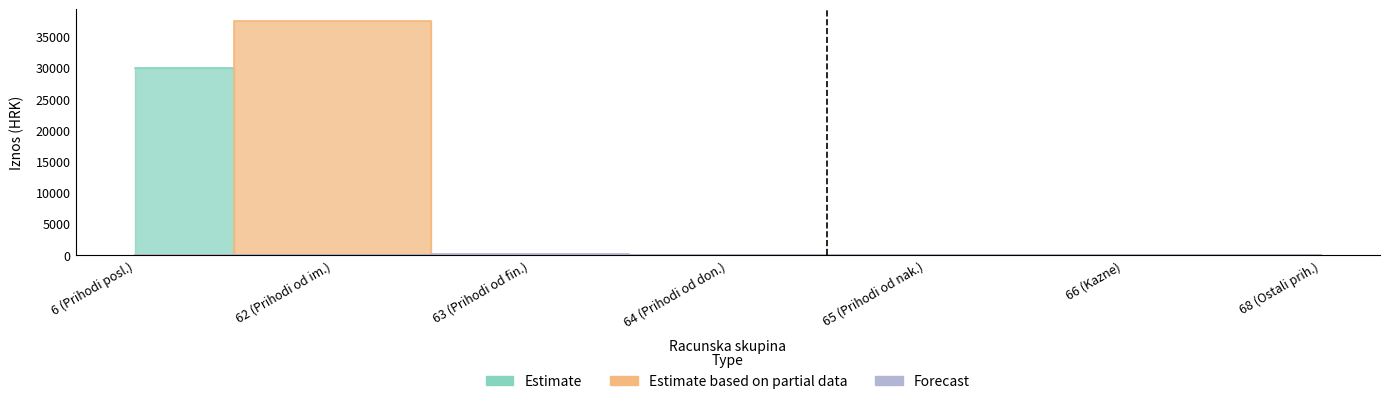

Does the chart have visible grid lines?

No